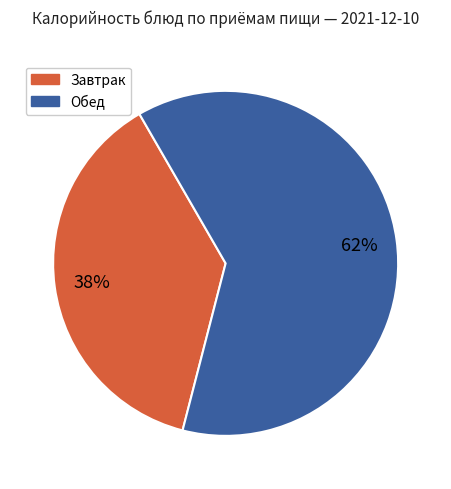

Is there any slice that represents more than half of the pie?

Yes